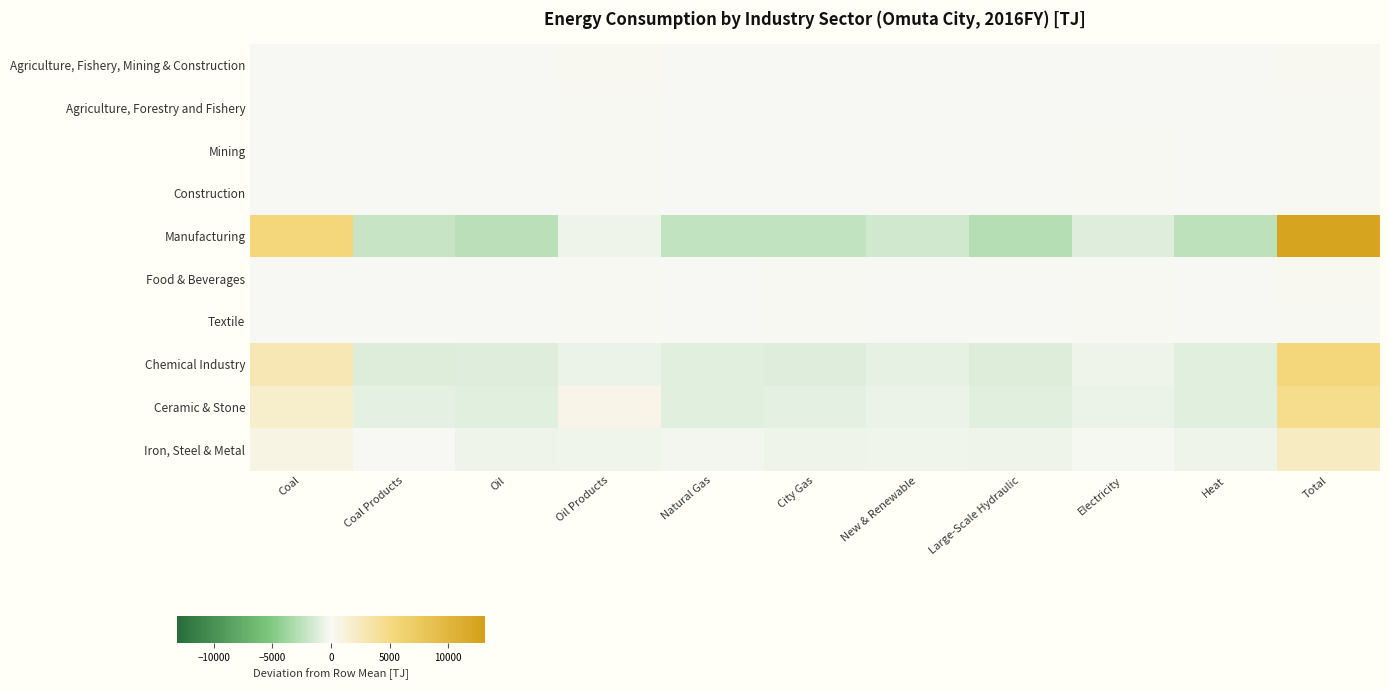

What is the total value across all series at Total?

25227.4